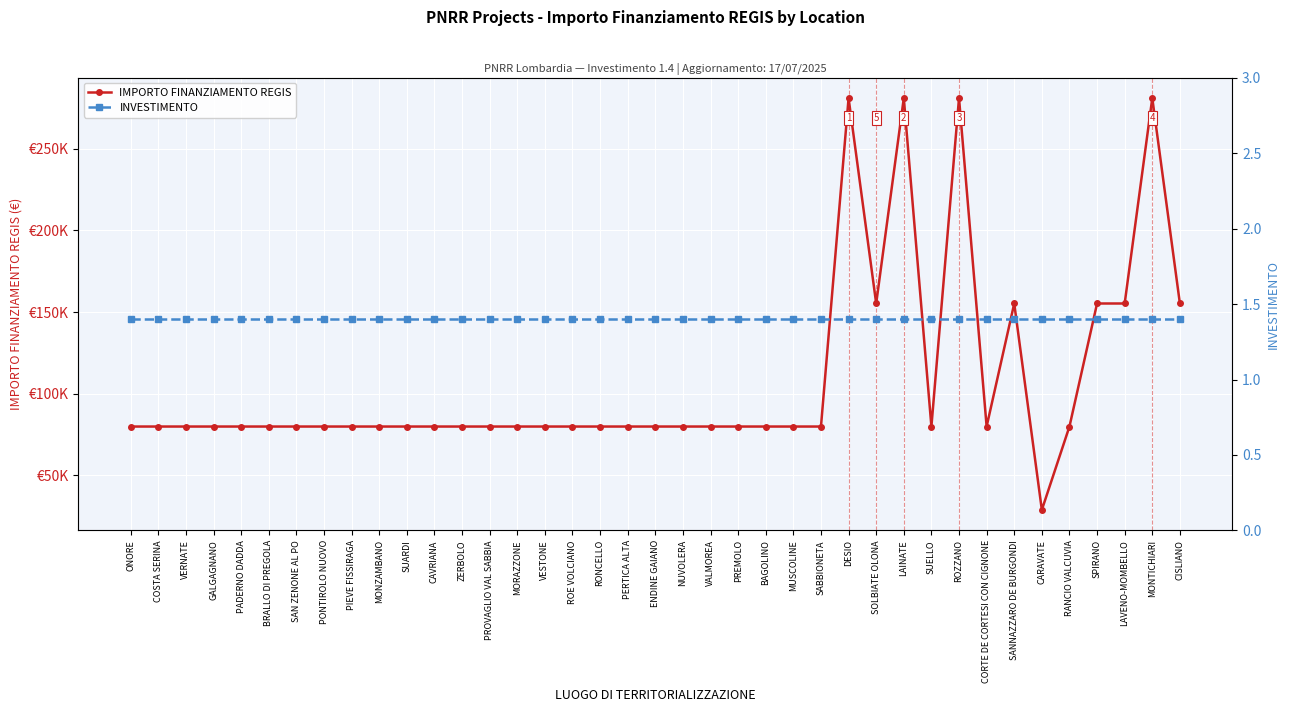

What are all the series names shown in the legend?

IMPORTO FINANZIAMENTO REGIS, INVESTIMENTO